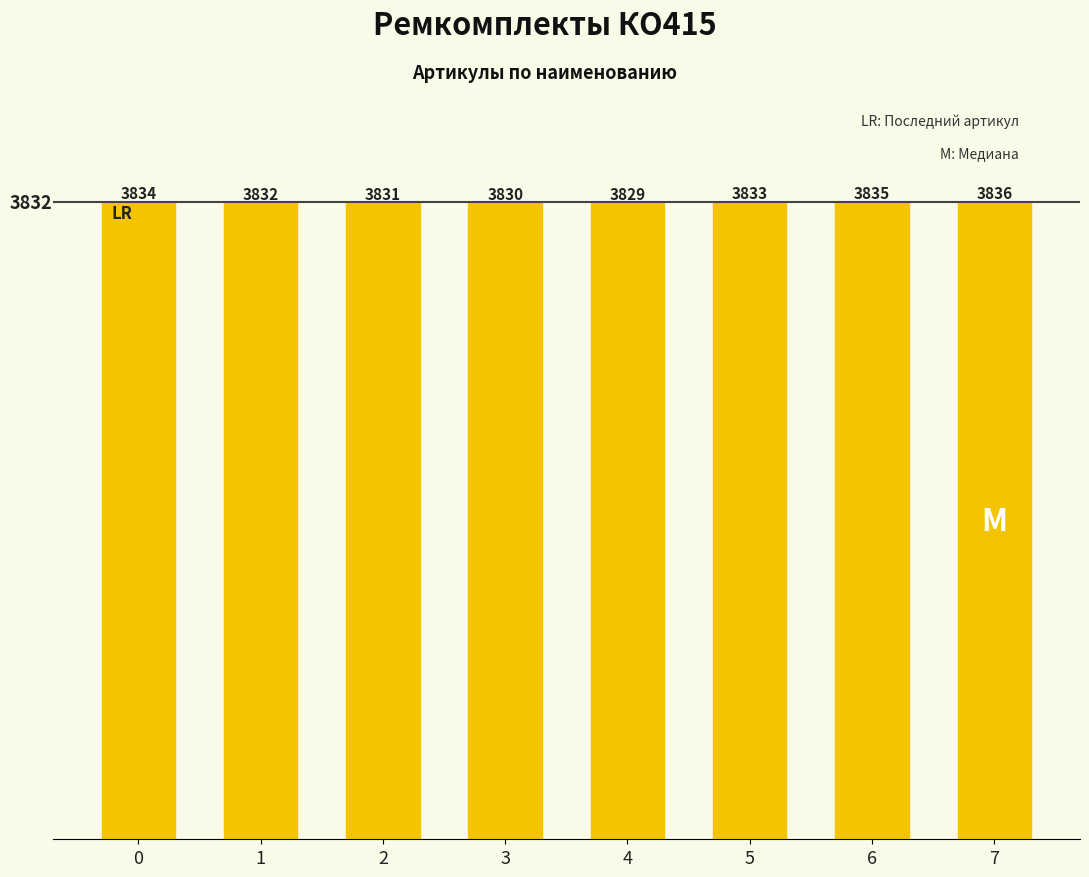

Reading right to left, what are all the values shown in this chart?

7=3836	6=3835	5=3833	4=3829	3=3830	2=3831	1=3832	0=3834